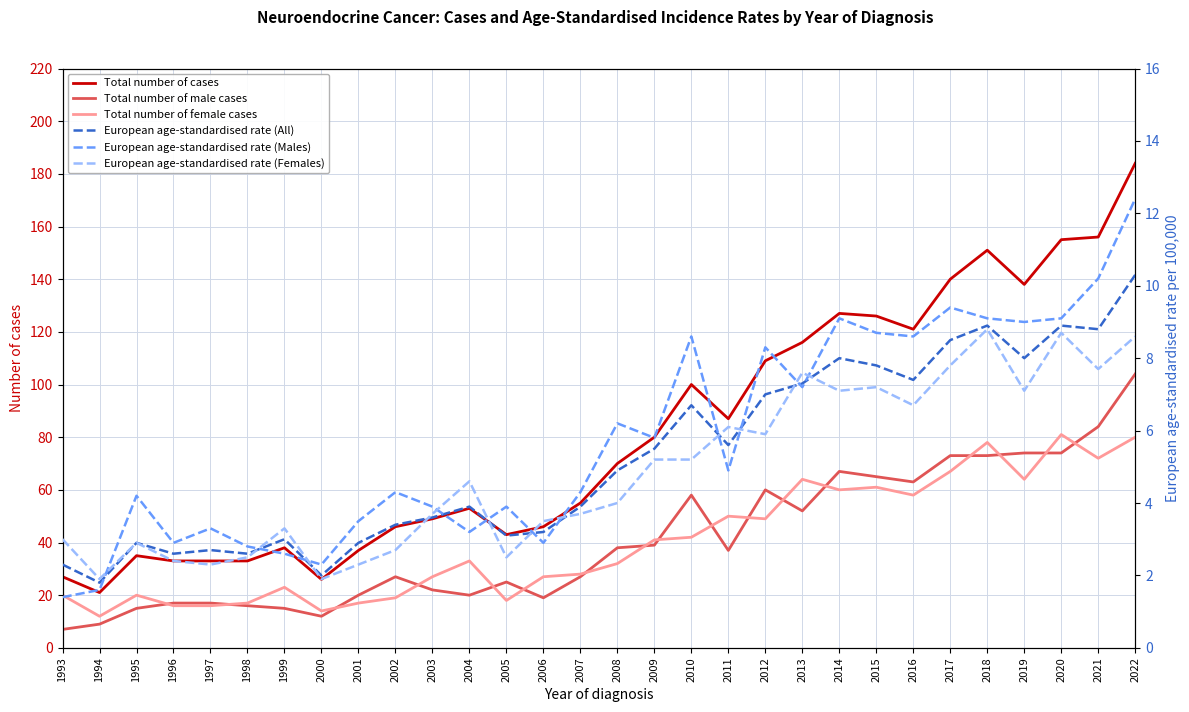

How many interior local peaks does the European age-standardised rate (Females) series have?

8